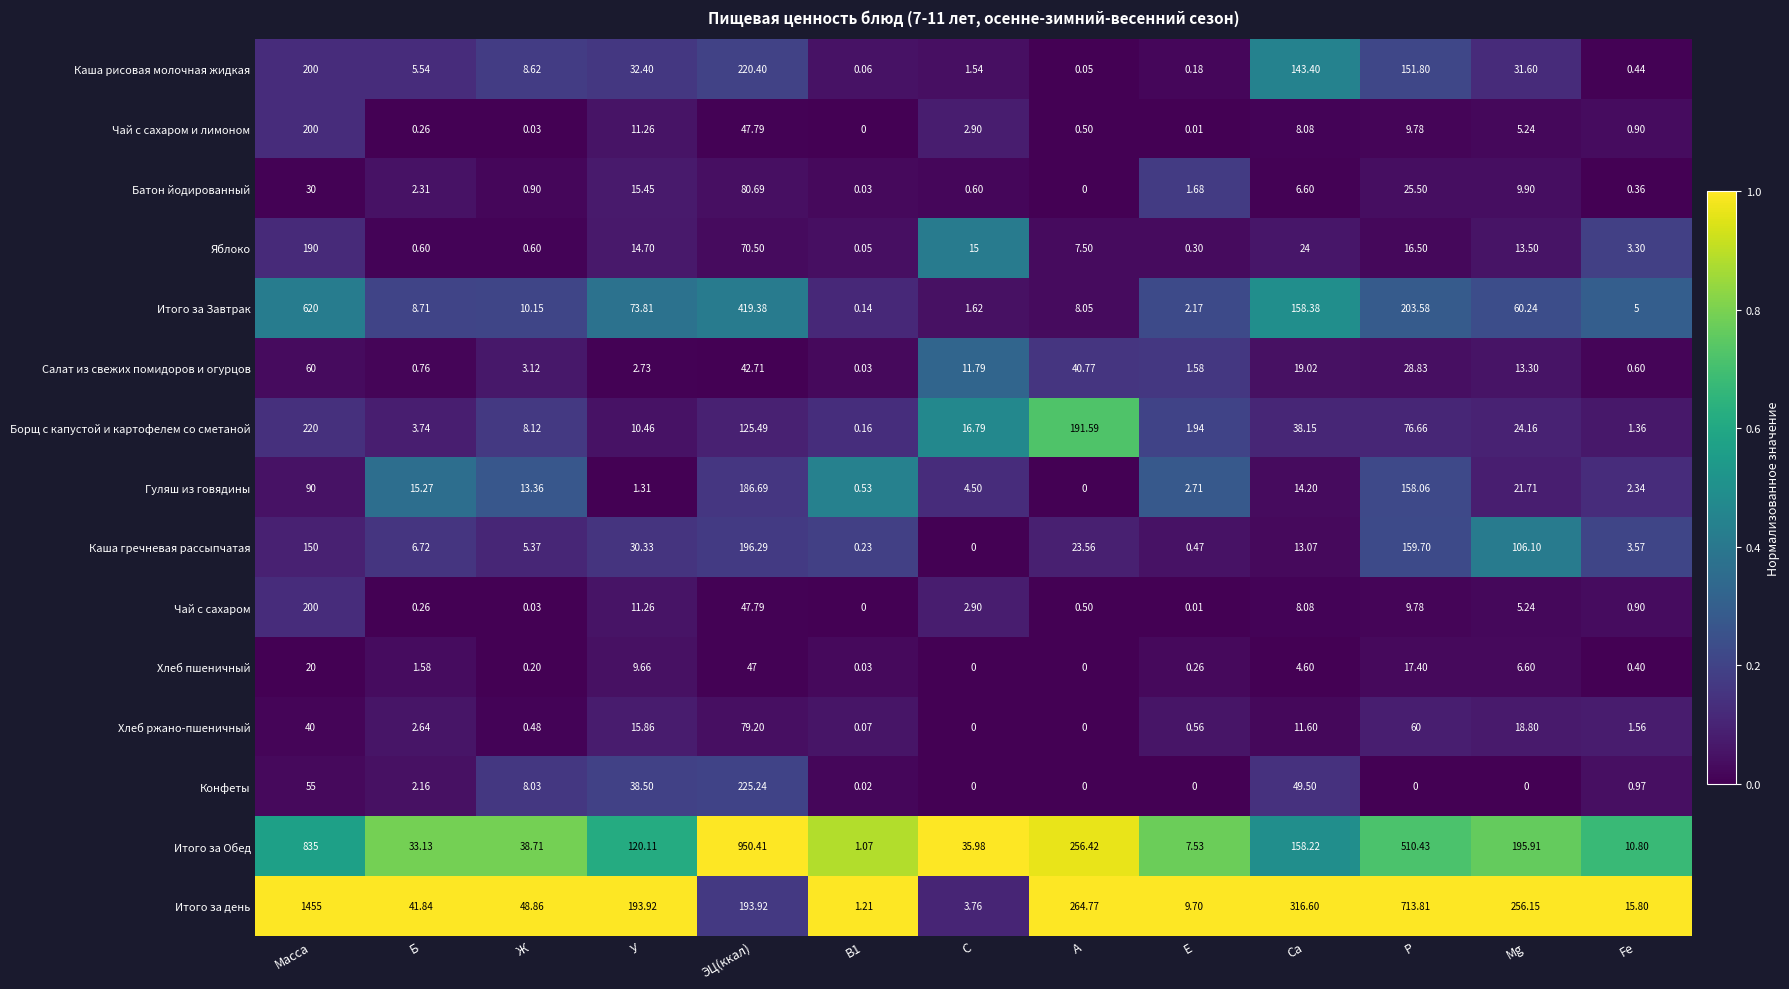

Is the value of Итого за день at Ж greater than the value of Батон йодированный at Mg?

Yes